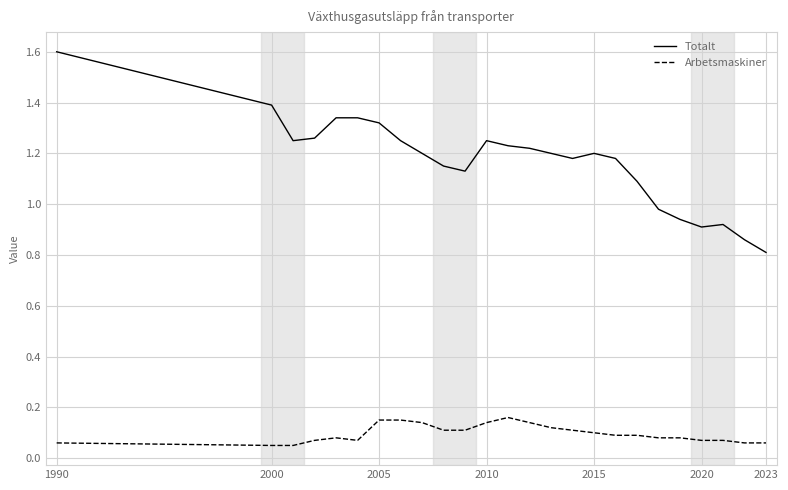

True or false: Totalt and Arbetsmaskiner intersect in this chart.

False